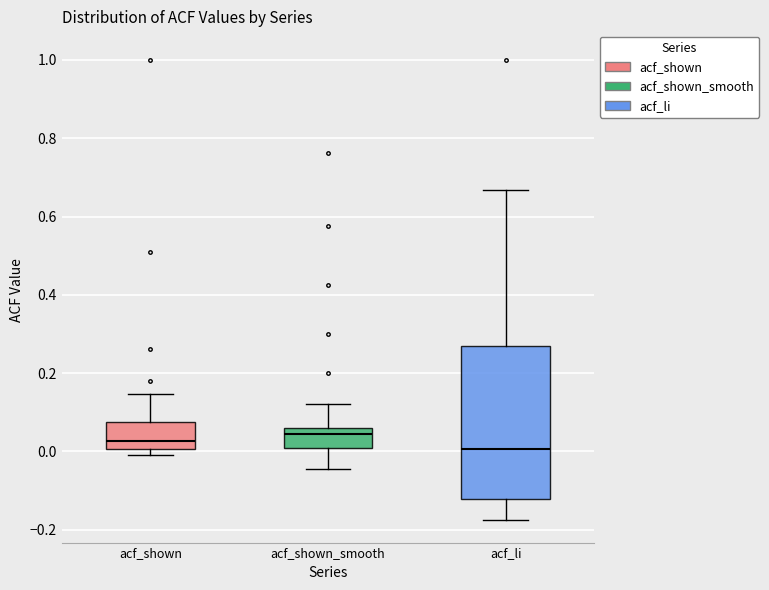

Which box has the lowest median line?

acf_li